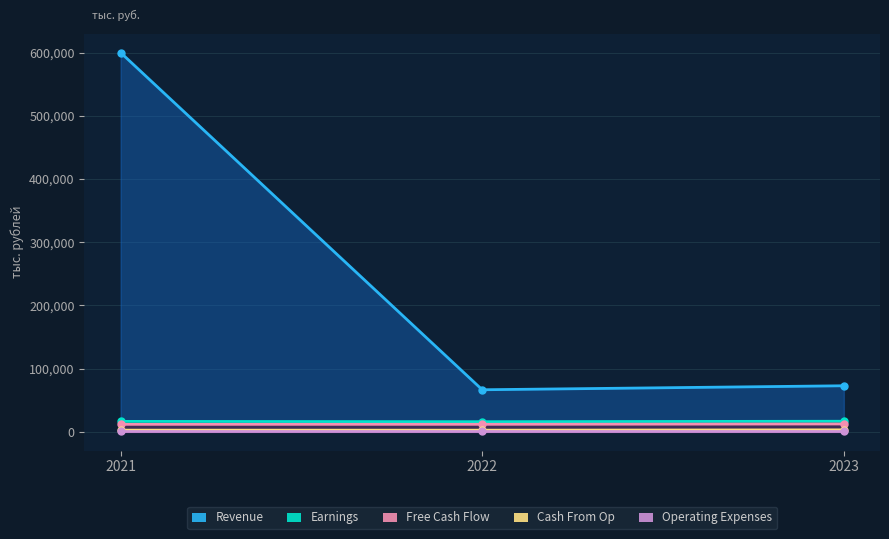

List the labels in order of Revenue value, largest first.

2021, 2023, 2022